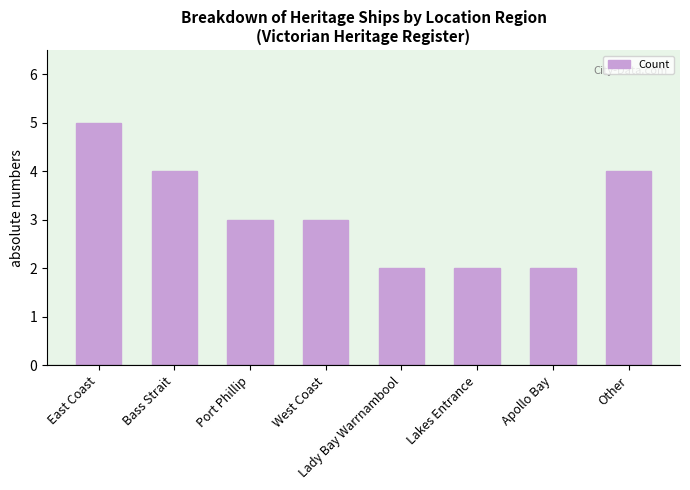

What is the maximum value shown in the chart?

5